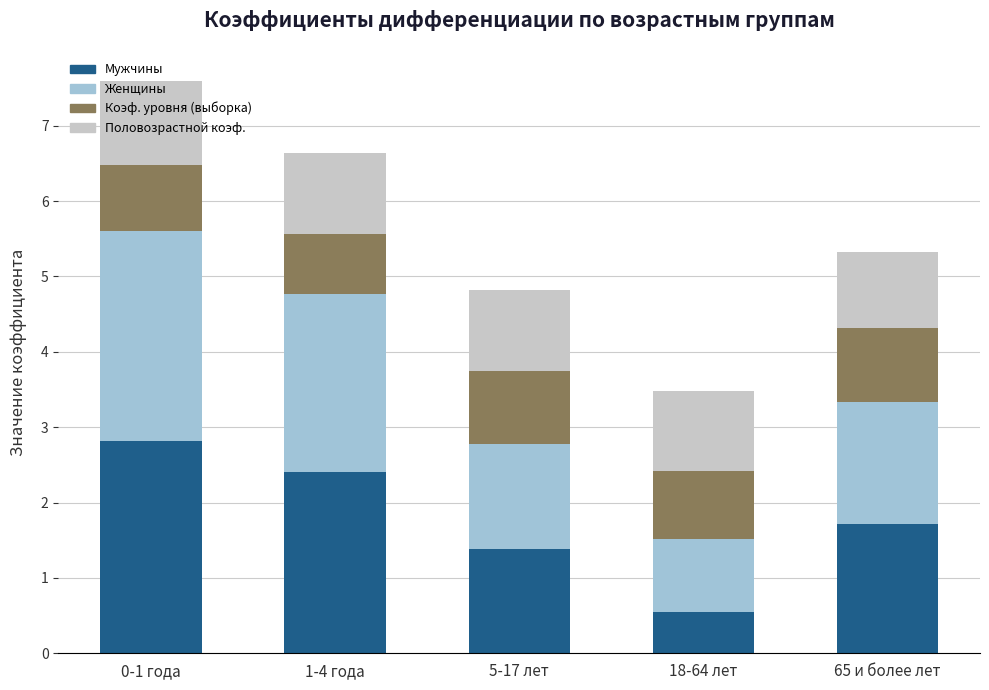

How many data points does each series have?

5